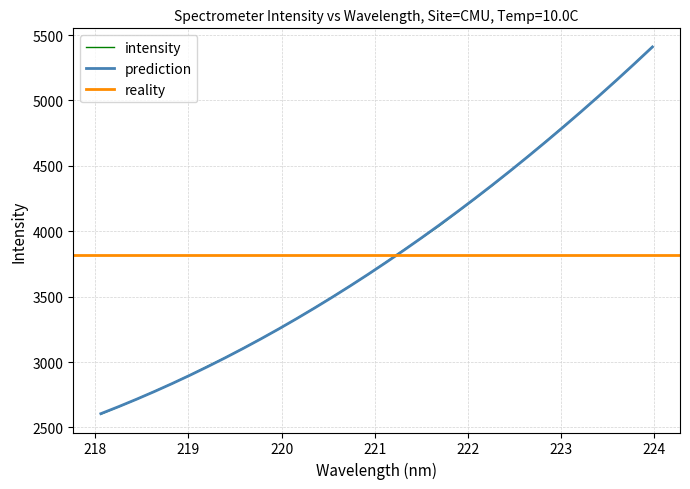

What is the value of the 11th point from the left?

3253.3